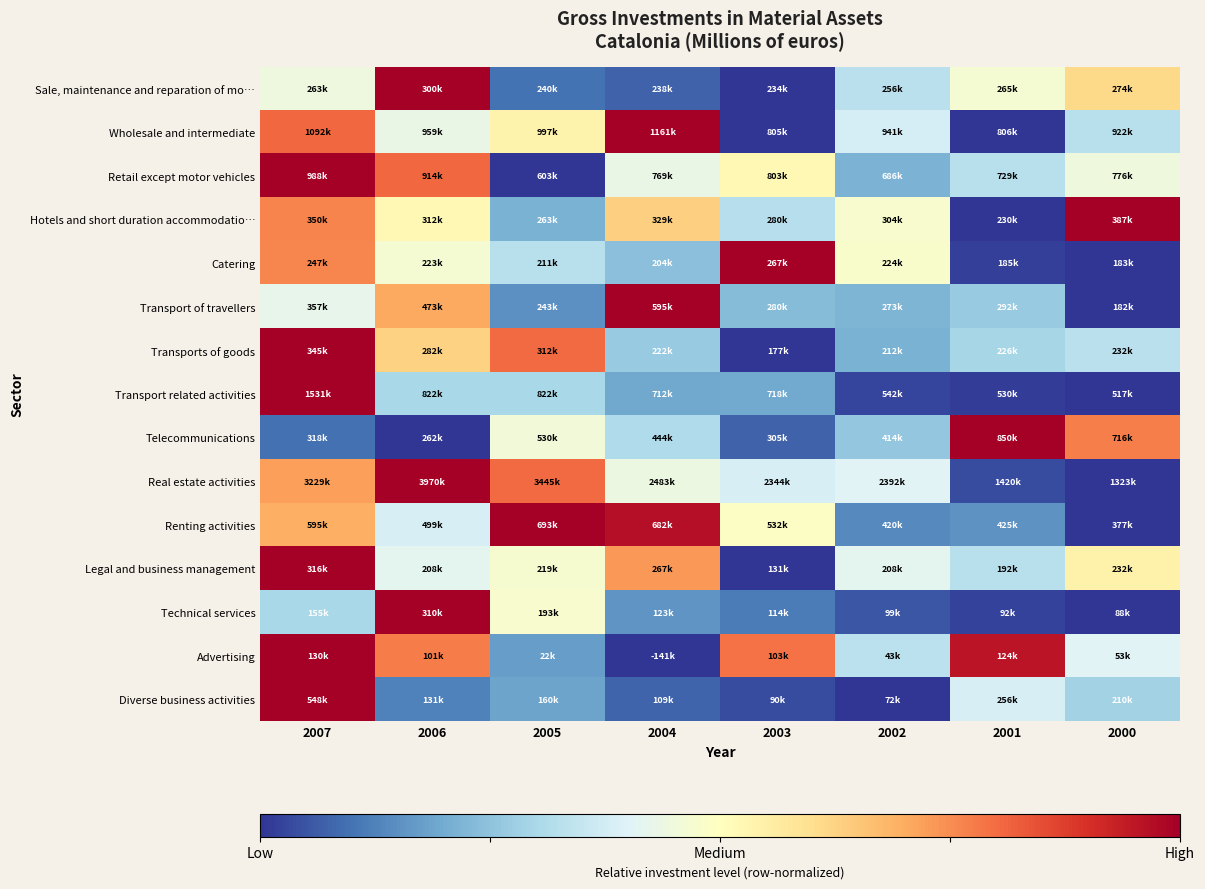

Reading left to right, list all the values displayed in this chart.

Sale, maintenance and reparation of mo…: 2007=0.4	2006=1.0	2005=0.1	2004=0.1	2003=0.0	2002=0.3	2001=0.5	2000=0.6
Wholesale and intermediate: 2007=0.8	2006=0.4	2005=0.5	2004=1.0	2003=0.0	2002=0.4	2001=0.0	2000=0.3
Retail except motor vehicles: 2007=1.0	2006=0.8	2005=0.0	2004=0.4	2003=0.5	2002=0.2	2001=0.3	2000=0.4
Hotels and short duration accommodatio…: 2007=0.8	2006=0.5	2005=0.2	2004=0.6	2003=0.3	2002=0.5	2001=0.0	2000=1.0
Catering: 2007=0.8	2006=0.5	2005=0.3	2004=0.2	2003=1.0	2002=0.5	2001=0.0	2000=0.0
Transport of travellers: 2007=0.4	2006=0.7	2005=0.1	2004=1.0	2003=0.2	2002=0.2	2001=0.3	2000=0.0
Transports of goods: 2007=1.0	2006=0.6	2005=0.8	2004=0.3	2003=0.0	2002=0.2	2001=0.3	2000=0.3
Transport related activities: 2007=1.0	2006=0.3	2005=0.3	2004=0.2	2003=0.2	2002=0.0	2001=0.0	2000=0.0
Telecommunications: 2007=0.1	2006=0.0	2005=0.5	2004=0.3	2003=0.1	2002=0.3	2001=1.0	2000=0.8
Real estate activities: 2007=0.7	2006=1.0	2005=0.8	2004=0.4	2003=0.4	2002=0.4	2001=0.0	2000=0.0
Renting activities: 2007=0.7	2006=0.4	2005=1.0	2004=1.0	2003=0.5	2002=0.1	2001=0.2	2000=0.0
Legal and business management: 2007=1.0	2006=0.4	2005=0.5	2004=0.7	2003=0.0	2002=0.4	2001=0.3	2000=0.5
Technical services: 2007=0.3	2006=1.0	2005=0.5	2004=0.2	2003=0.1	2002=0.1	2001=0.0	2000=0.0
Advertising: 2007=1.0	2006=0.8	2005=0.2	2004=0.0	2003=0.8	2002=0.3	2001=1.0	2000=0.4
Diverse business activities: 2007=1.0	2006=0.1	2005=0.2	2004=0.1	2003=0.0	2002=0.0	2001=0.4	2000=0.3